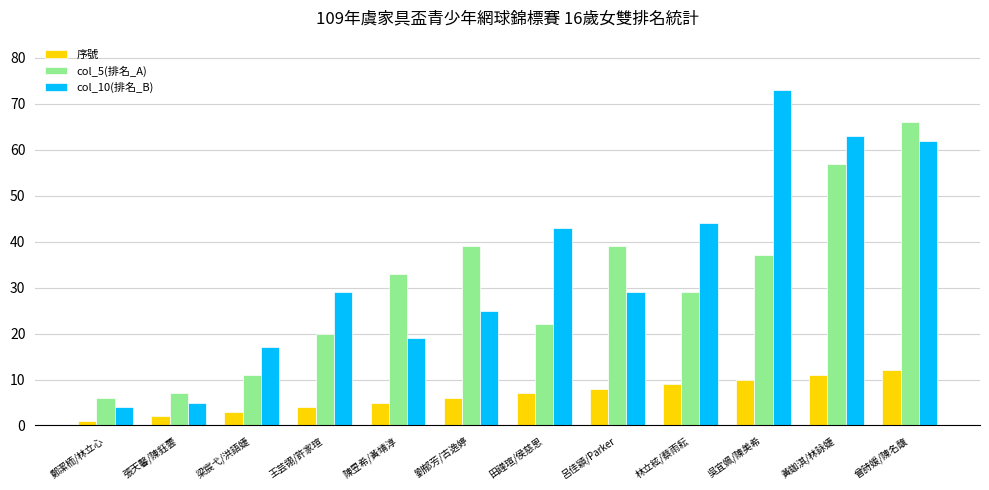

Rank the series at 林立絃/蔡雨耘 from highest to lowest value.

col_10(排名_B), col_5(排名_A), 序號